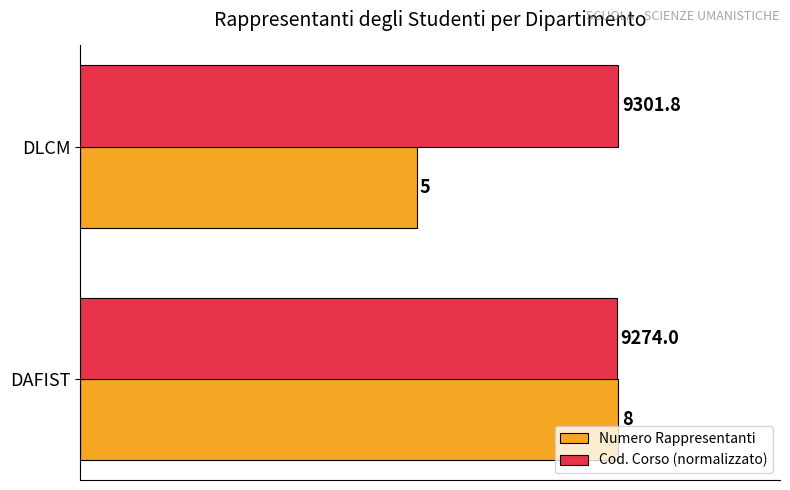

Rank the series at DLCM from highest to lowest value.

Cod. Corso (normalizzato), Numero Rappresentanti